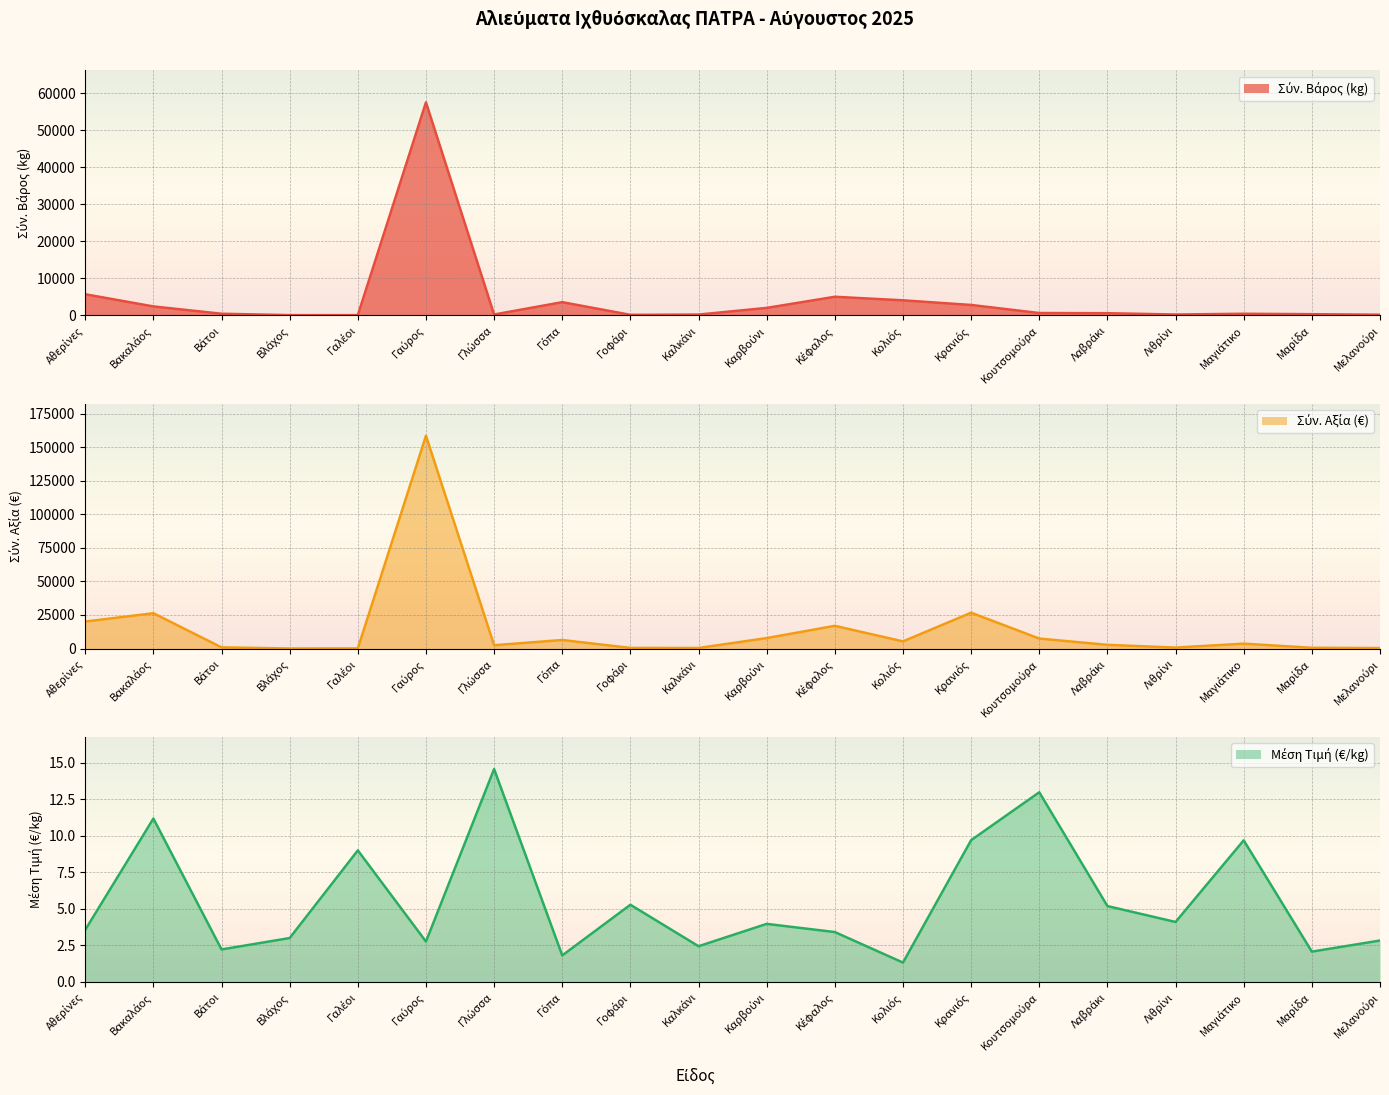

What is the label of the 17th point from the right?

Βλάχος